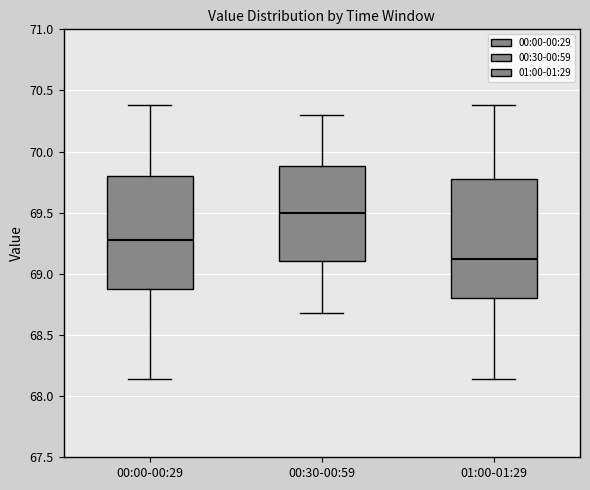

Which box has the highest median line?

00:30-00:59